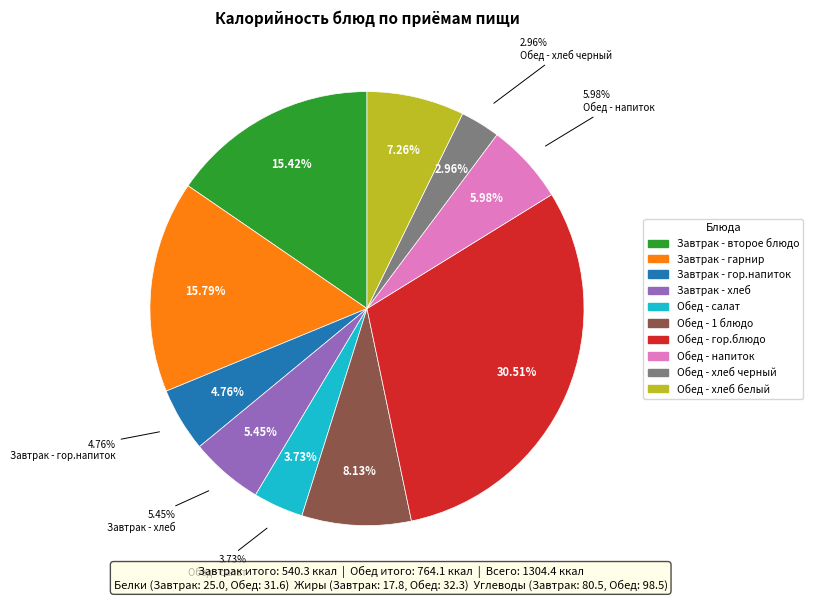

What is the smallest slice in the pie chart?

Обед - хлеб черный